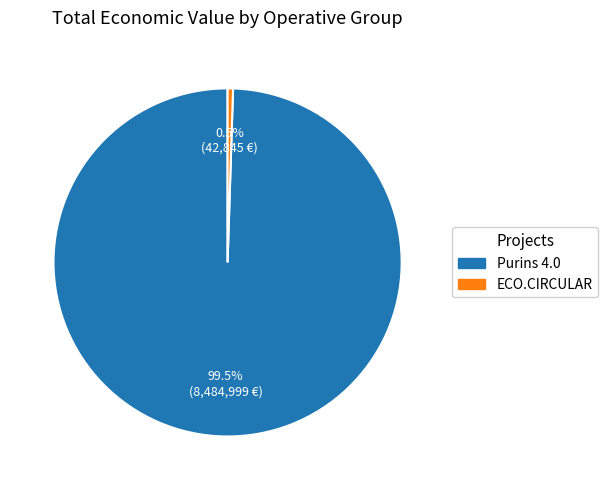

Which slice is the smallest?

ECO.CIRCULAR